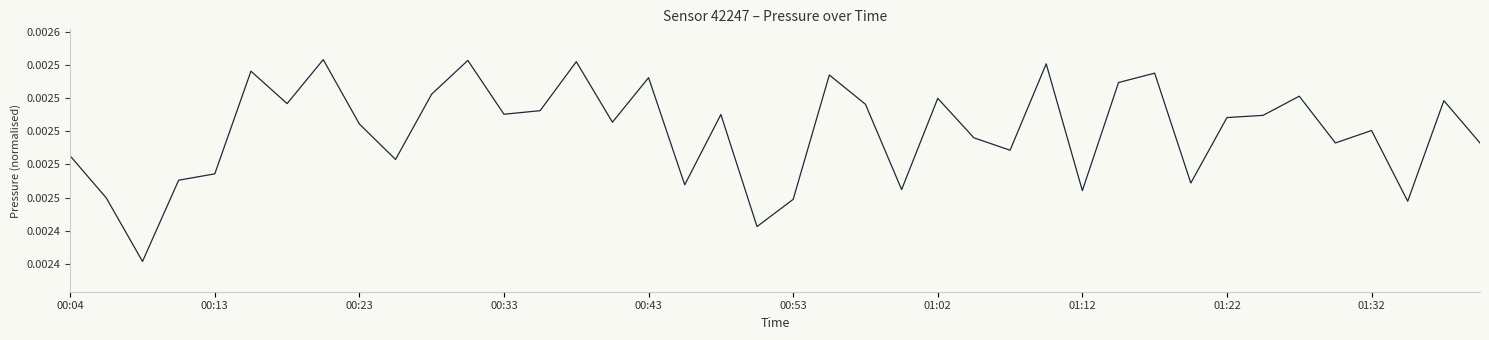

Does the chart have visible grid lines?

No